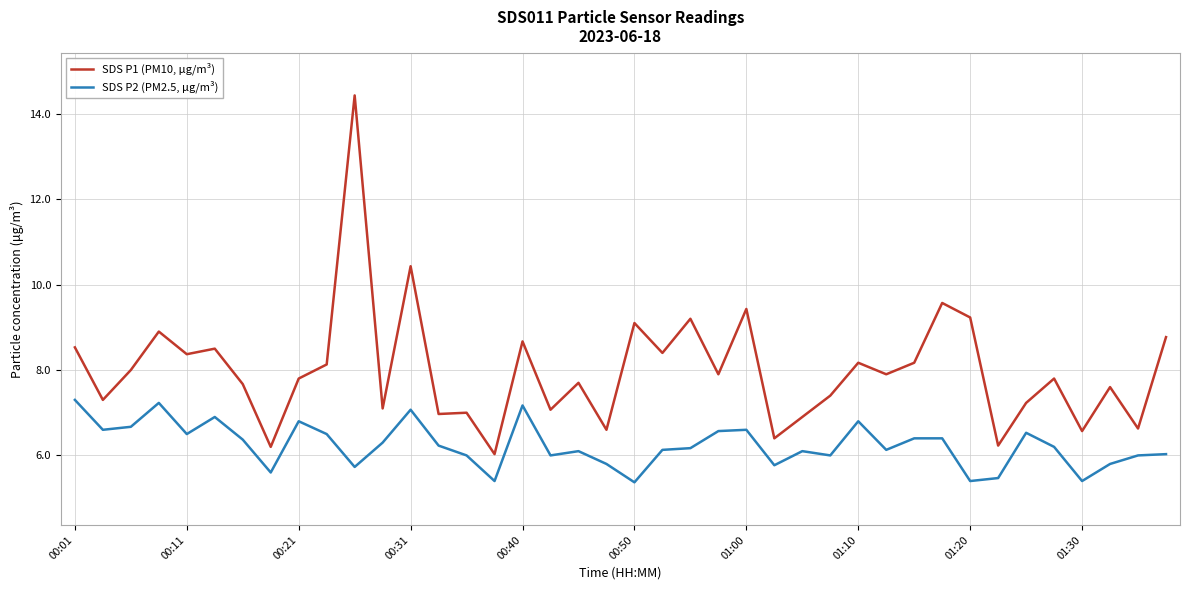

What is the minimum value for SDS P1 (PM10, μg/m³)?

6.0